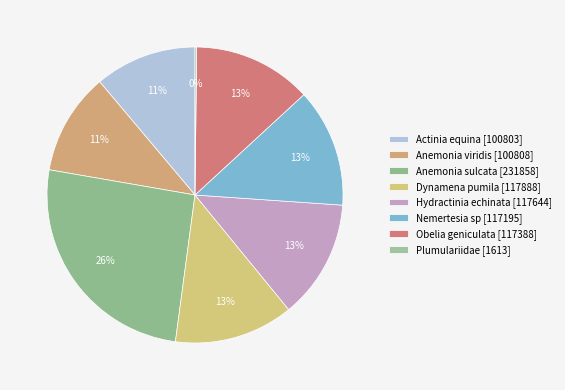

What percentage is the Hydractinia echinata [117644] slice, to the nearest percent?

13%